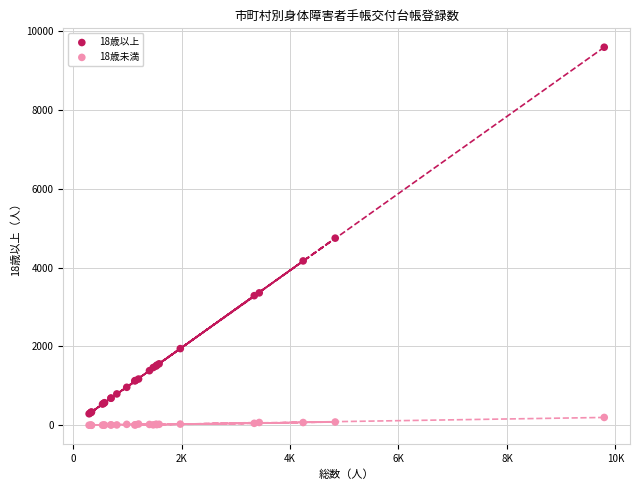

Which series contains the highest Y value?

18歳以上